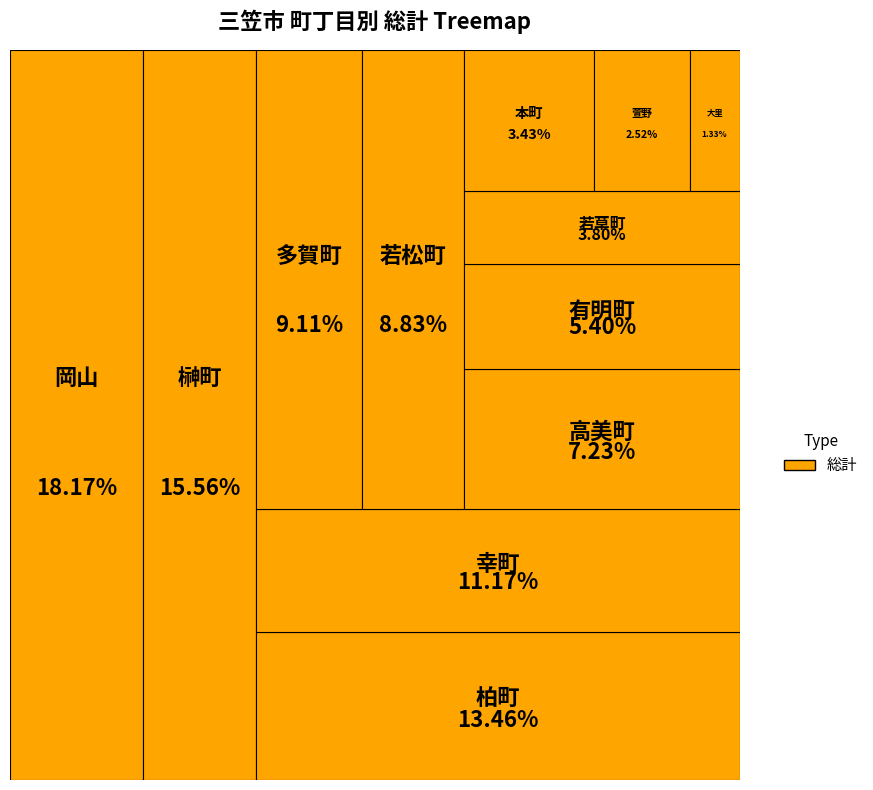

Does any single category account for the majority?

No